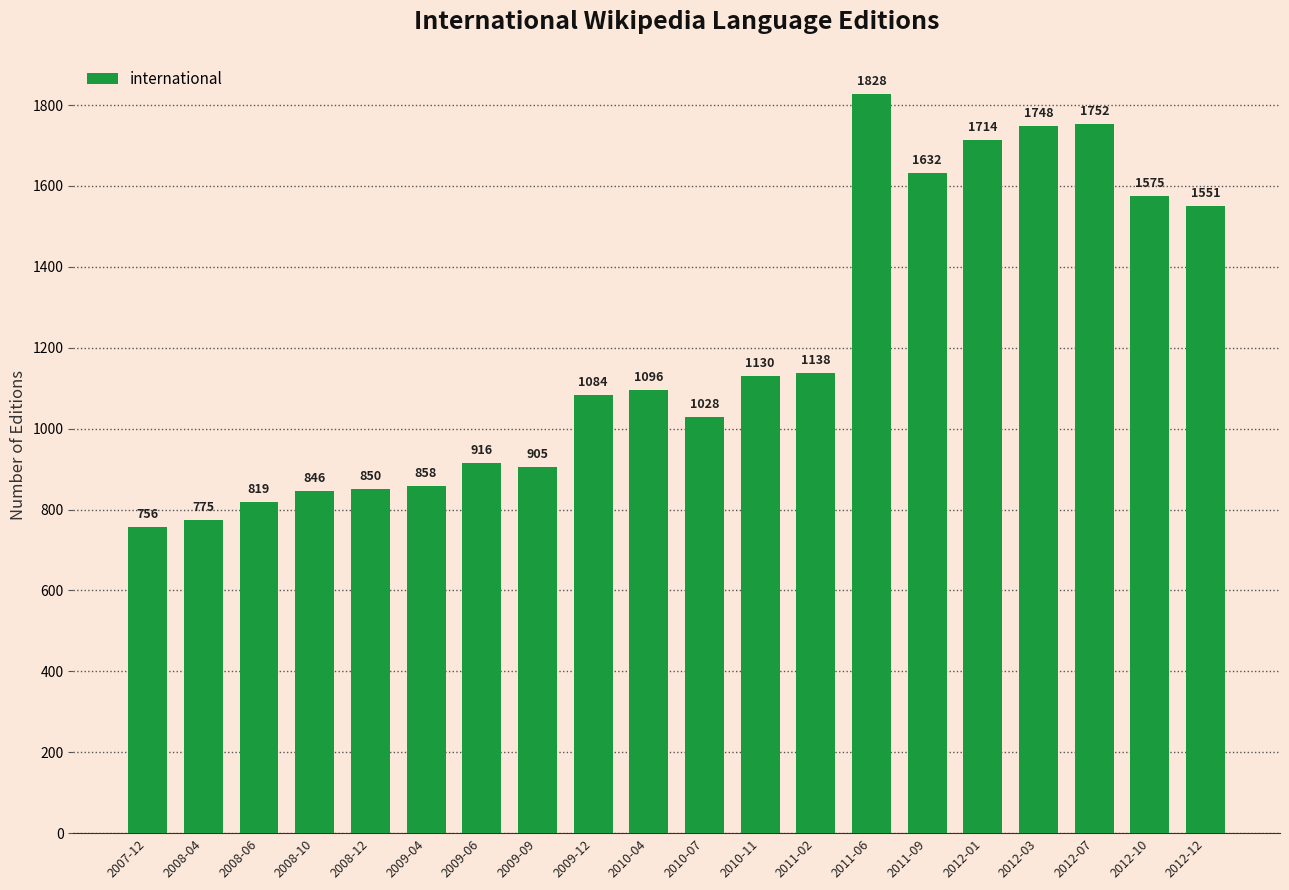

Is it true that the value at 2008-06 is 819?

True